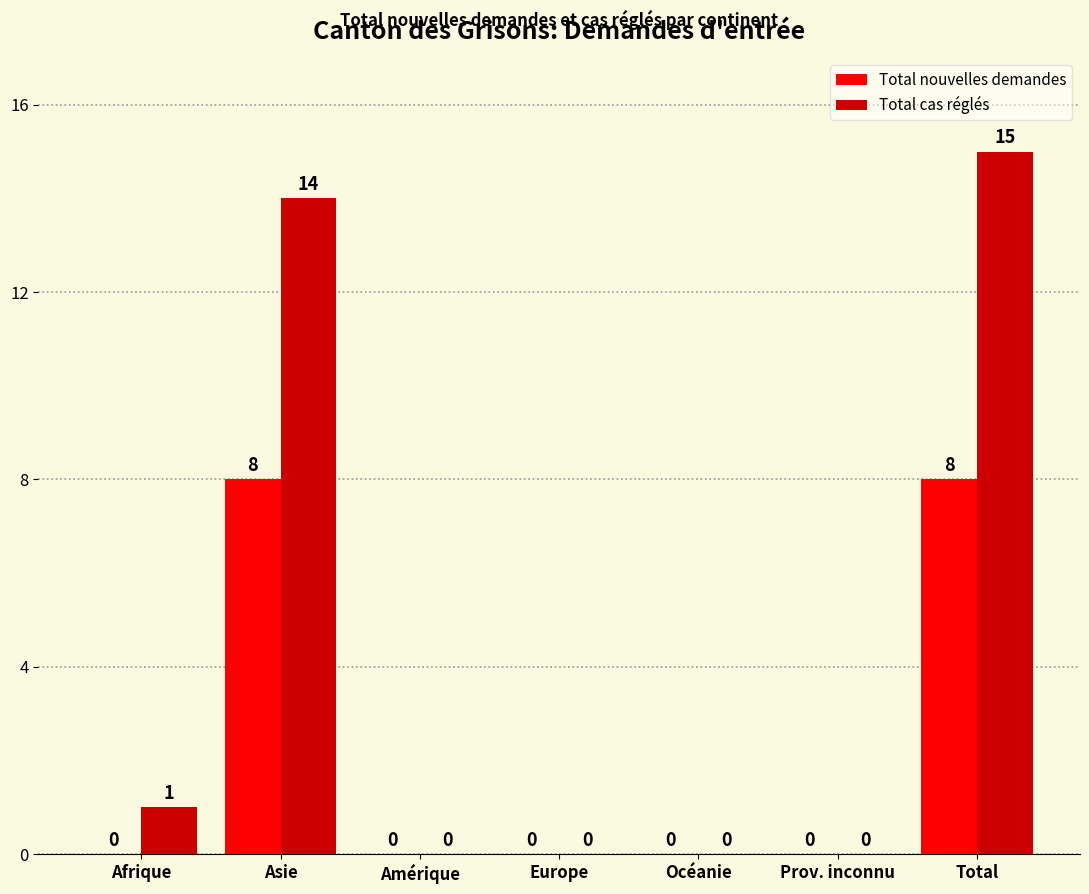

At which category is the sum across all series the highest?

Total